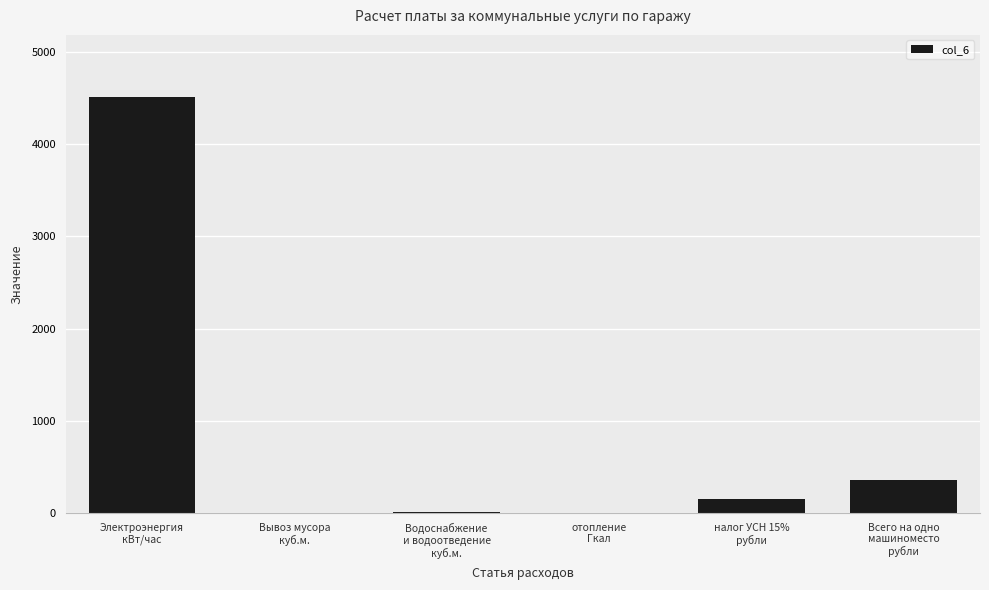

What is the sum of all values?

5044.3